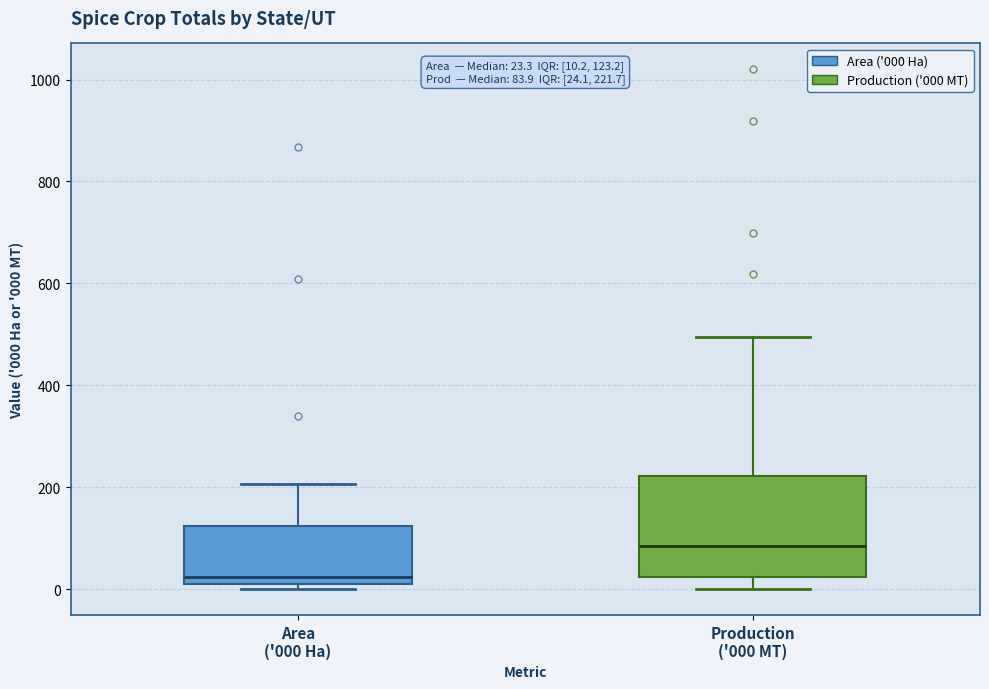

Which box's median line is the lowest?

Area ('000 Ha)